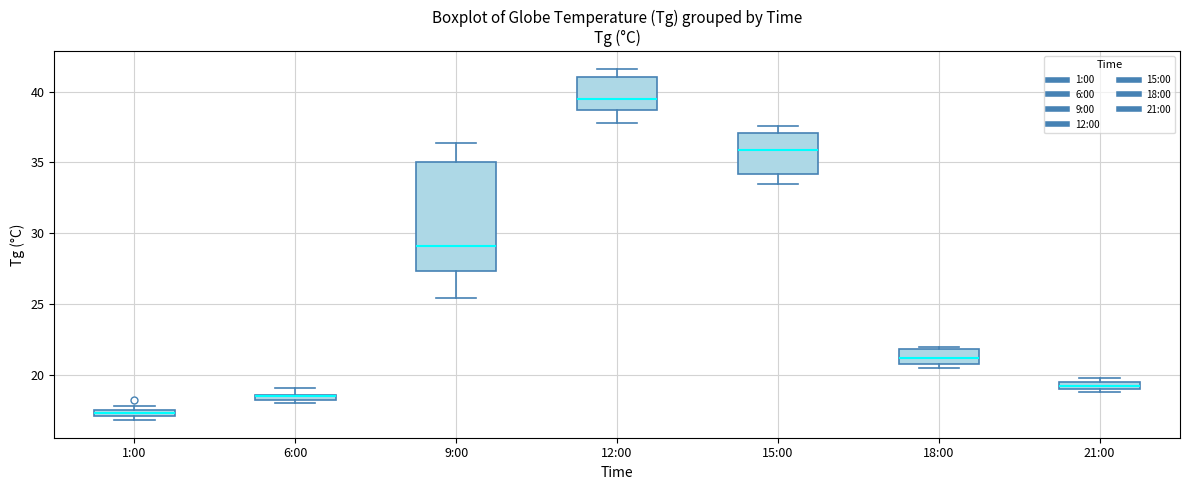

Which box is the tallest, from its lower edge to its upper edge?

9:00